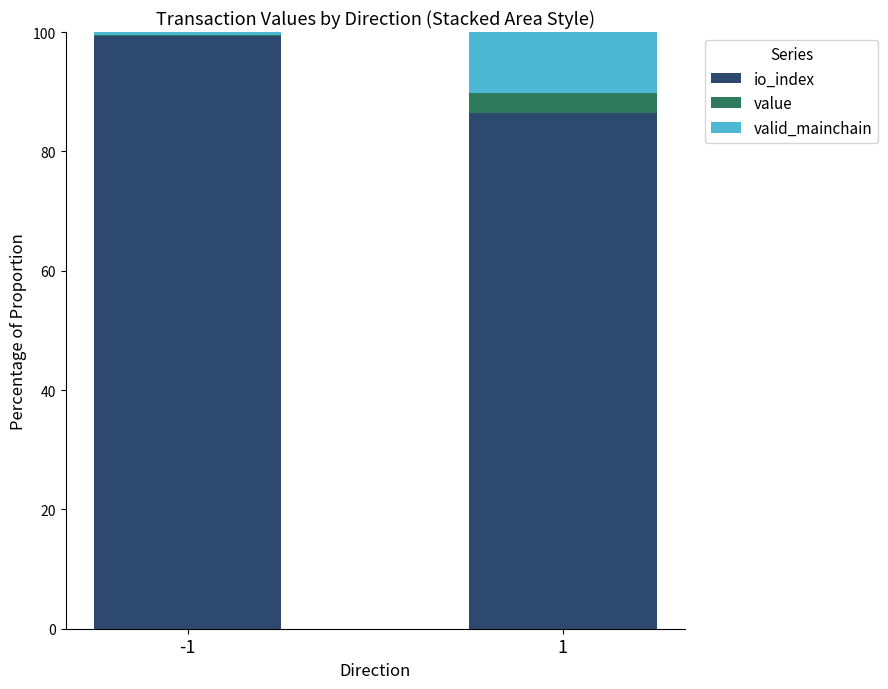

What is the total value across all series at 1?

100.0